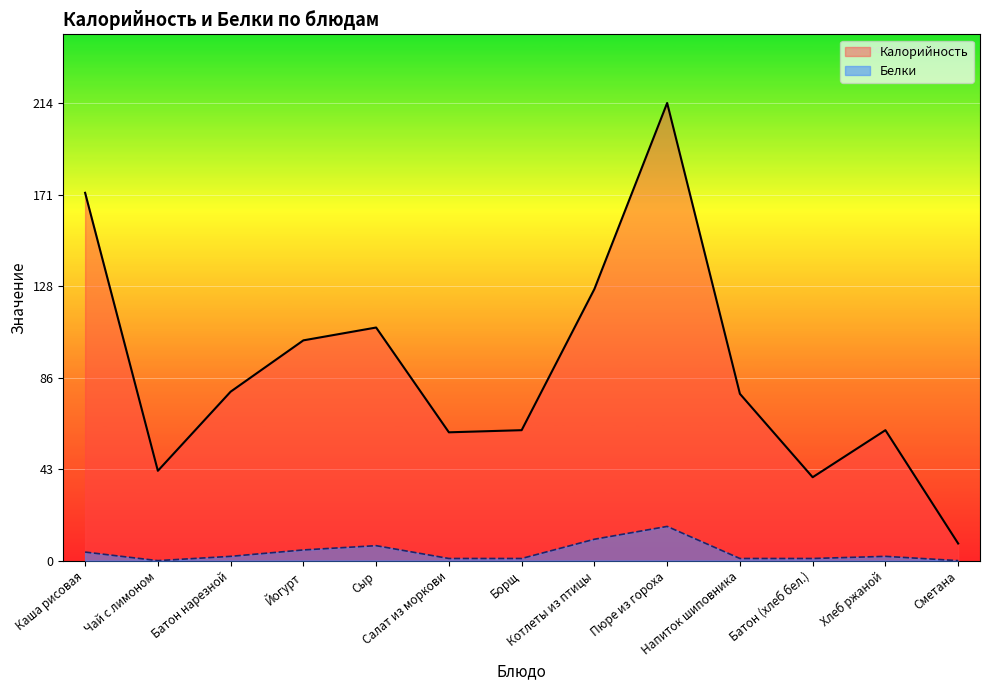

True or false: Белки and Калорийность cross at least once.

False